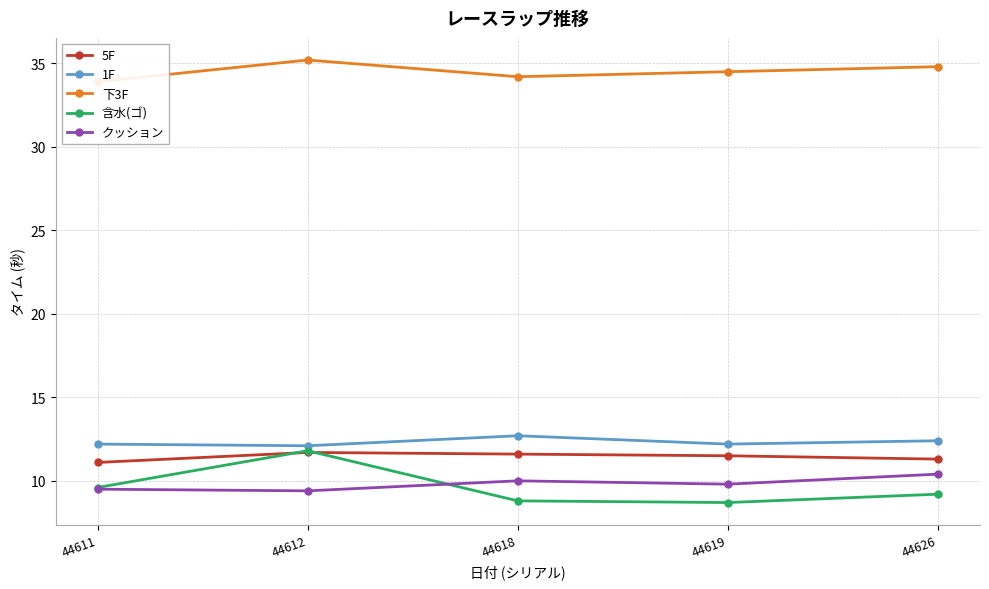

Which has a higher value, 44626 or 44619?

44619